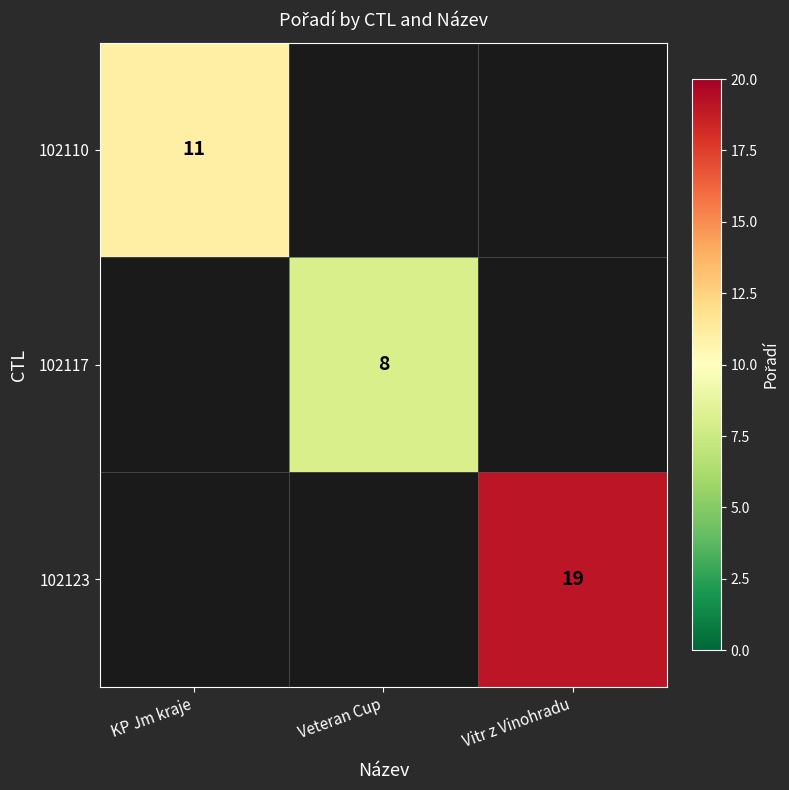

The value of 102117 at Veteran Cup is 8. True or false?

True